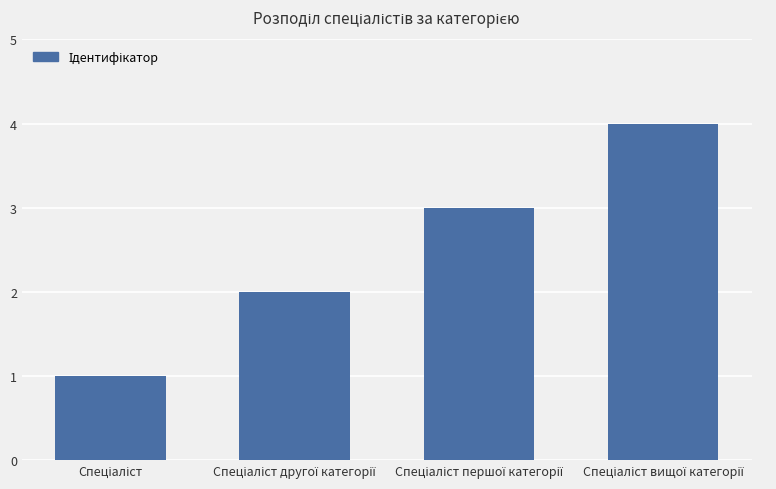

What is the greatest value displayed?

4